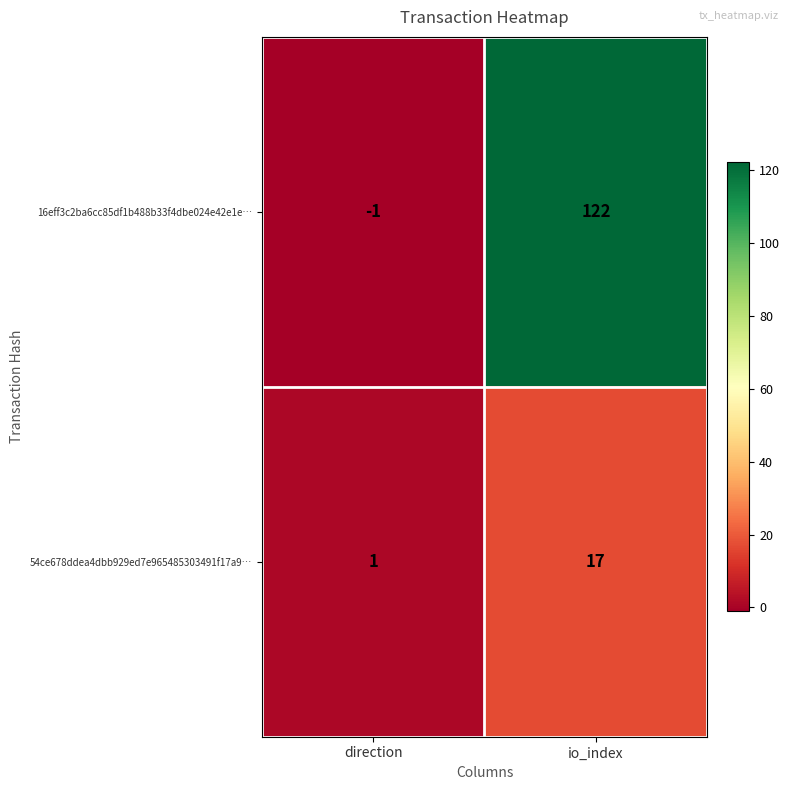

At direction, list the series in order from smallest to largest.

16eff3c2ba6cc85df1b488b33f4dbe024e42e1e…, 54ce678ddea4dbb929ed7e965485303491f17a9…